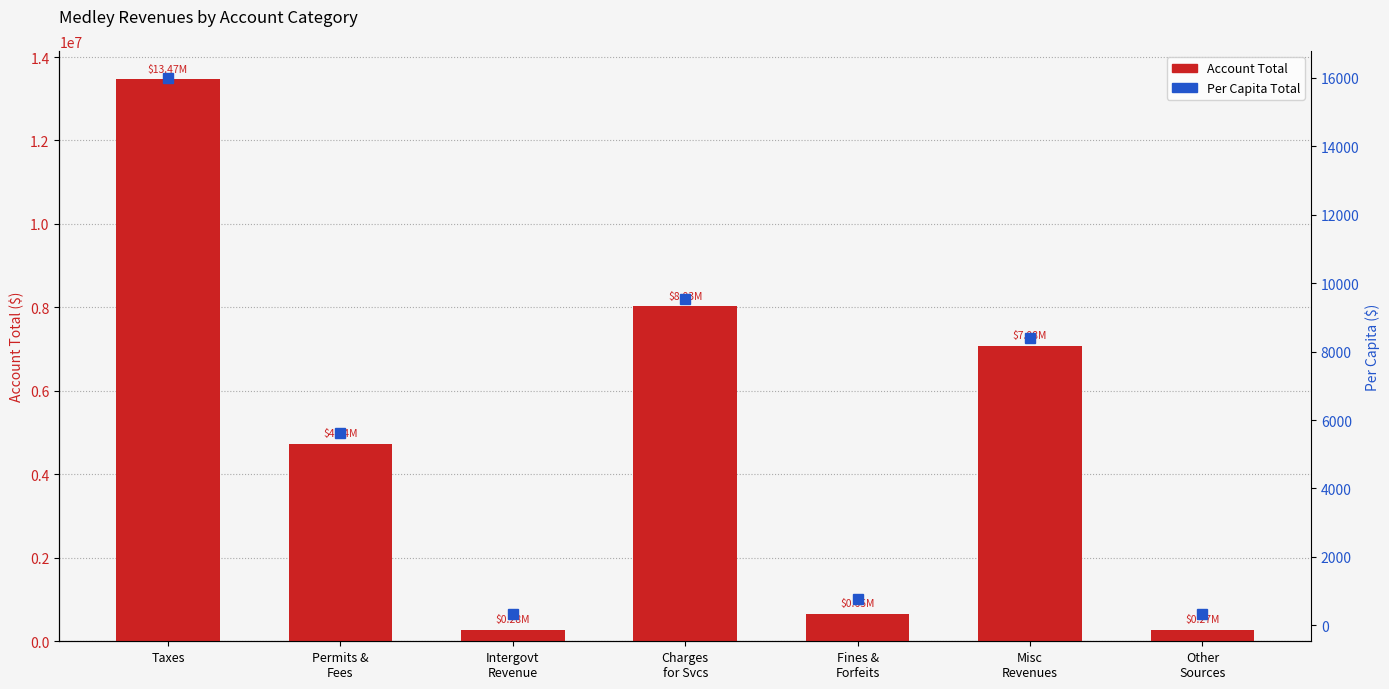

What is the total value across all series at Other
Sources?

269157.3